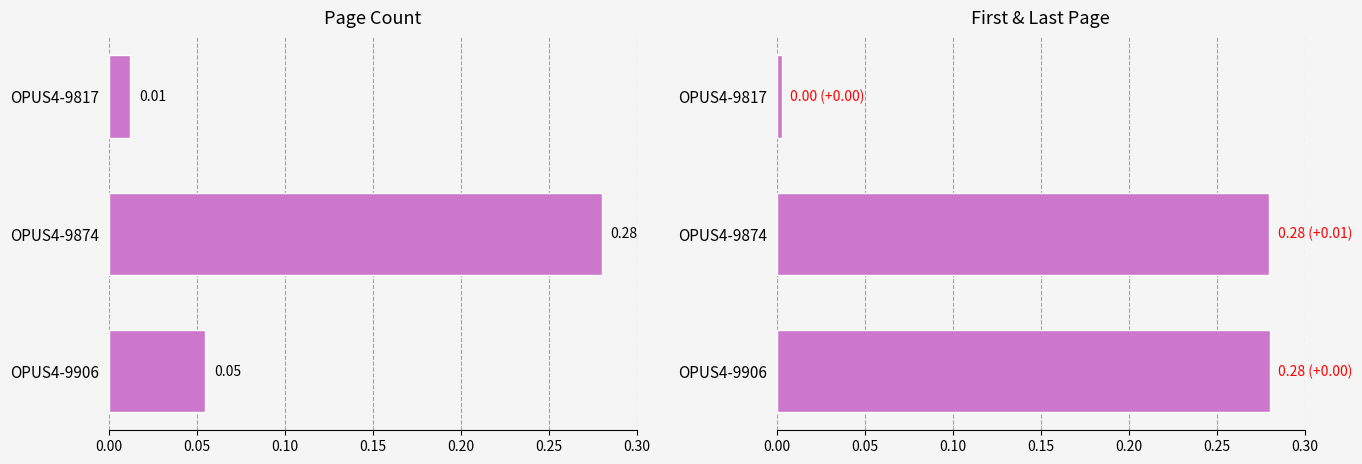

What is the difference between the maximum and second lowest values in the Seitenzahl series?

0.2